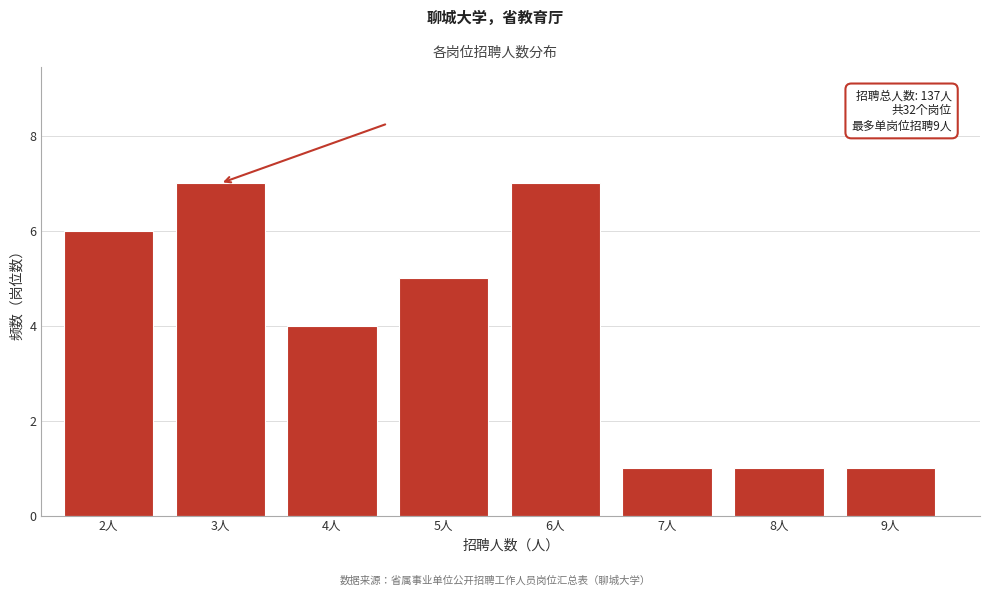

Reading left to right, extract all data points from this chart.

6	7	4	5	7	1	1	1